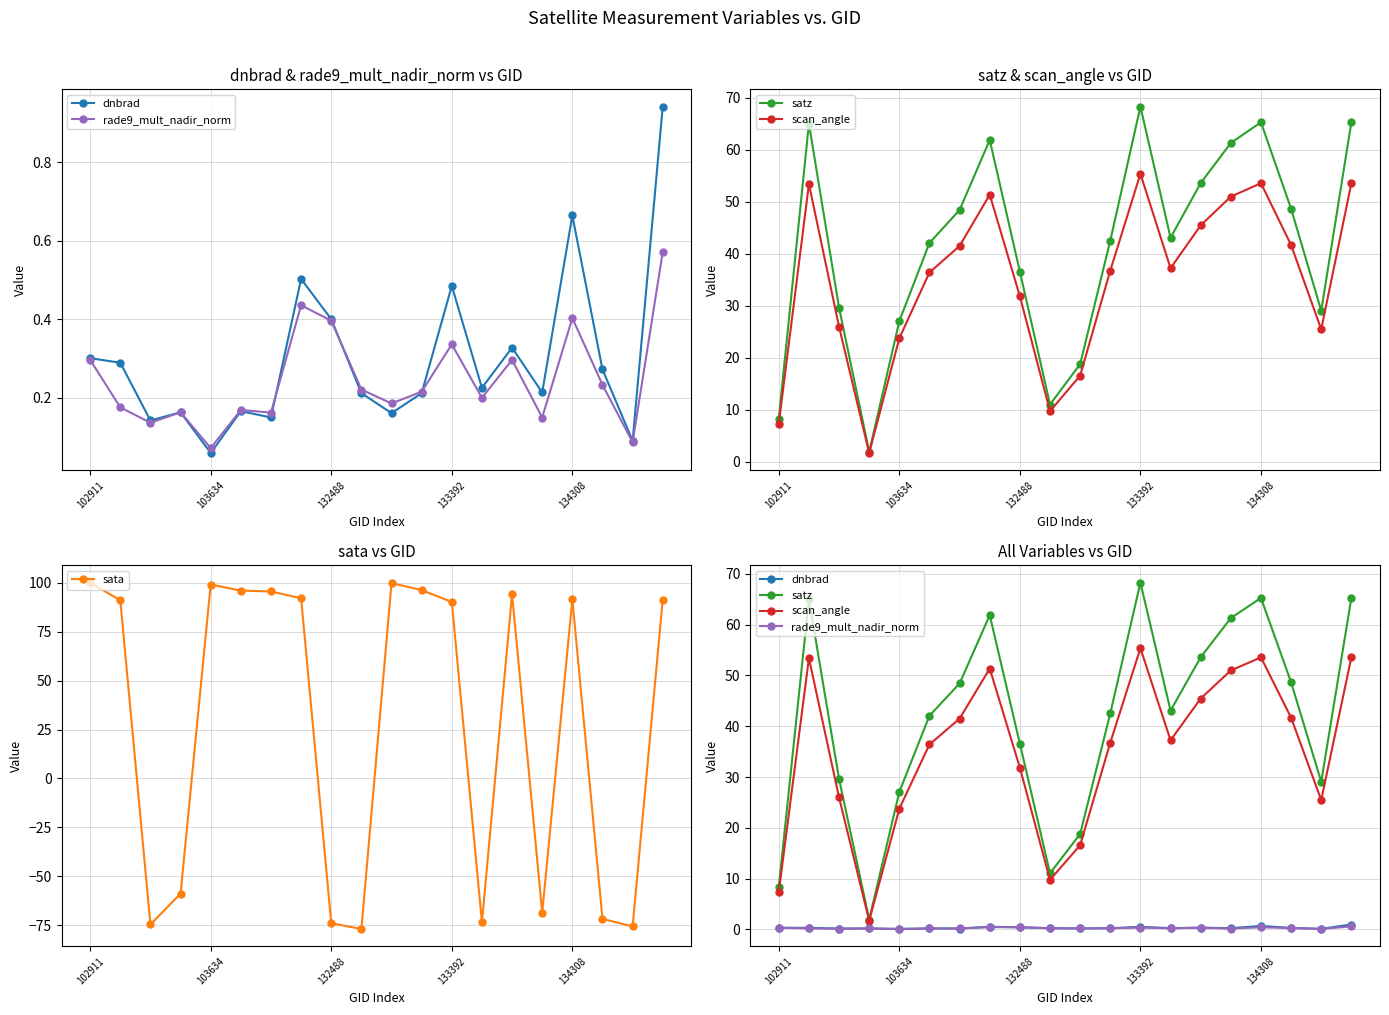

What are all the series names shown in the legend?

dnbrad, rade9_mult_nadir_norm, satz, scan_angle, sata